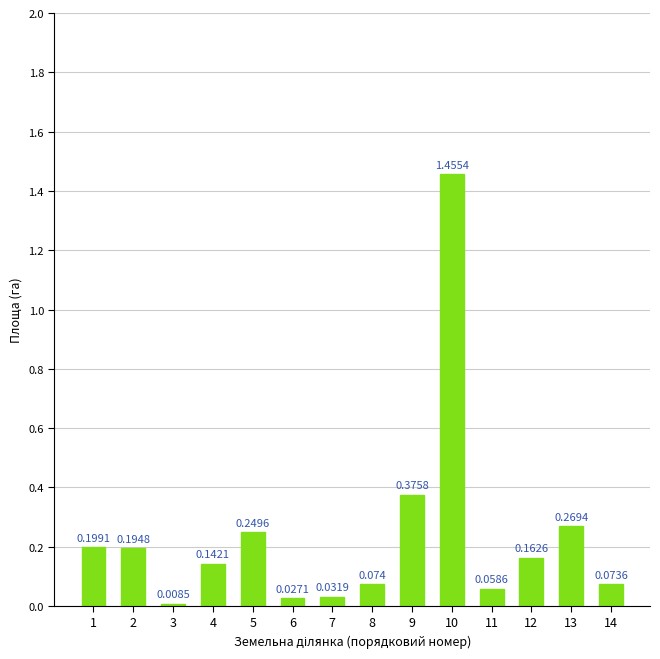

Reading right to left, list all the values displayed in this chart.

0.1	0.3	0.2	0.1	1.5	0.4	0.1	0.0	0.0	0.2	0.1	0.0	0.2	0.2